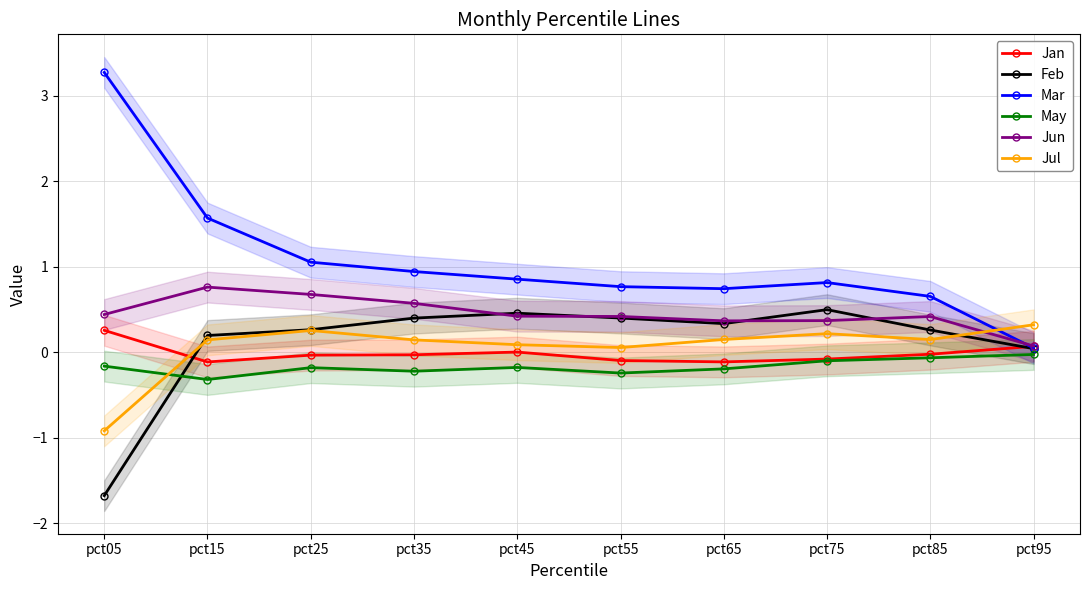

What is the difference between the maximum and minimum values in the Feb series?

2.2